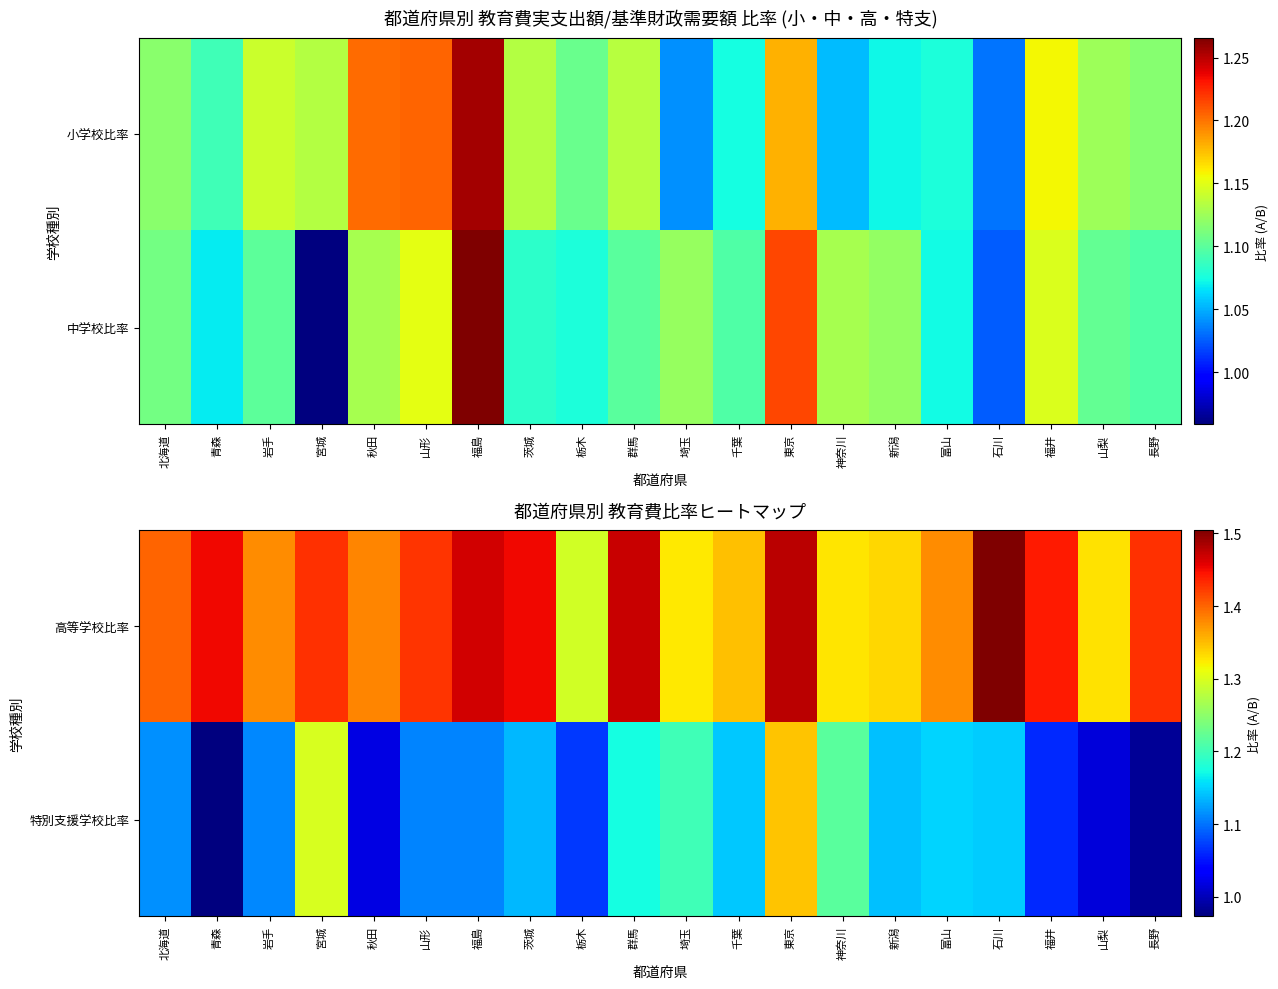

Is the value of 特別支援学校比率 at 岩手 greater than the value of 高等学校比率 at 福井?

No